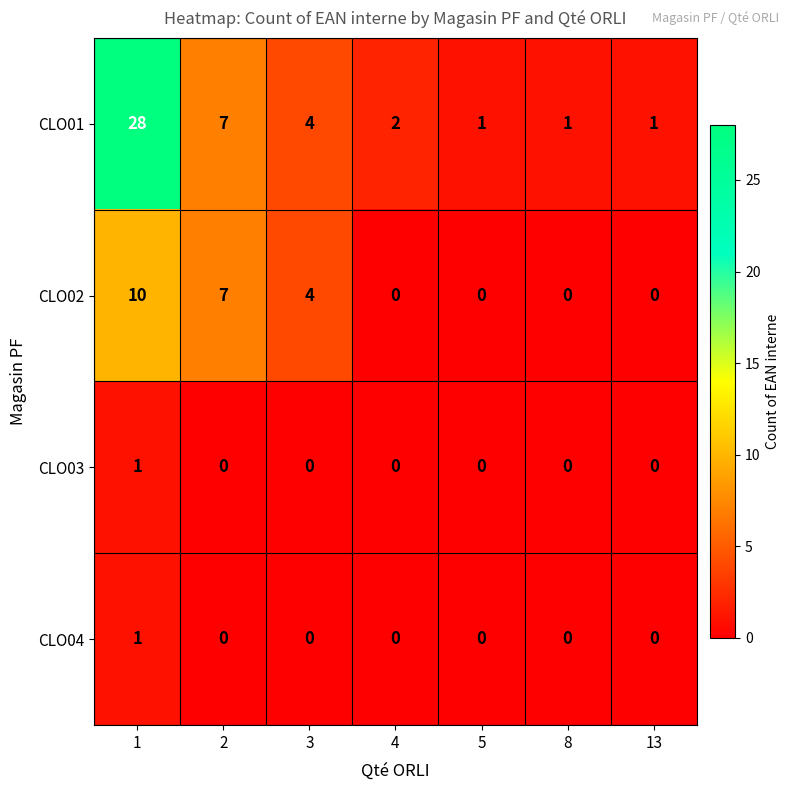

Which series has the largest total across all categories?

CLO01